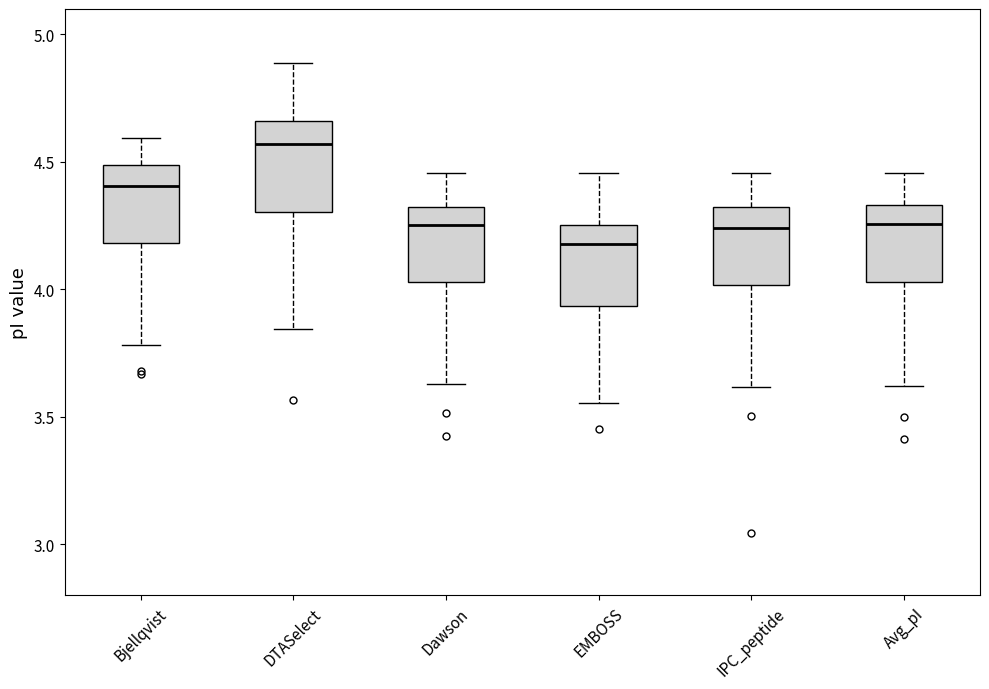

Which box's median line is the highest?

DTASelect